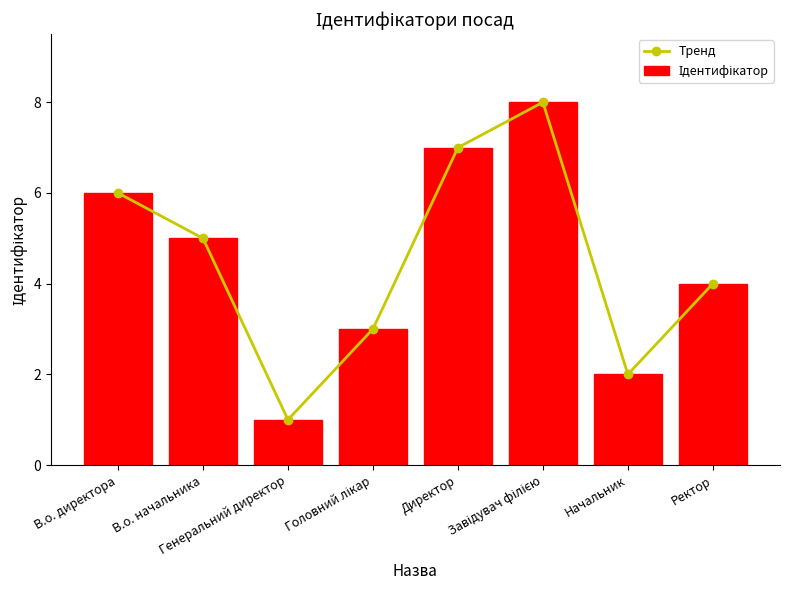

Rank the series by their maximum value, from lowest to highest.

Тренд, Ідентифікатор